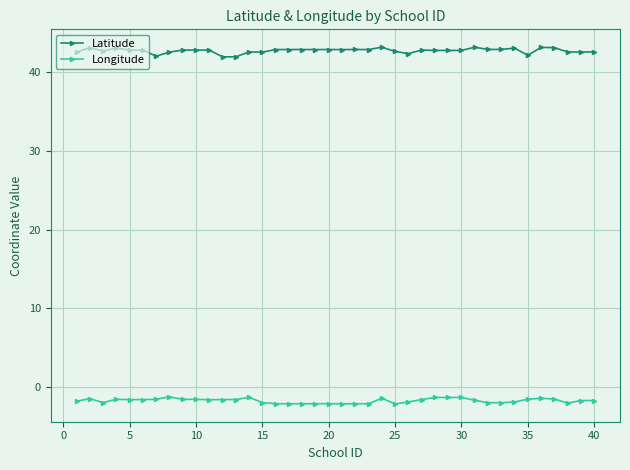

What is the value of the Latitude point at the 18th from the left?

42.9